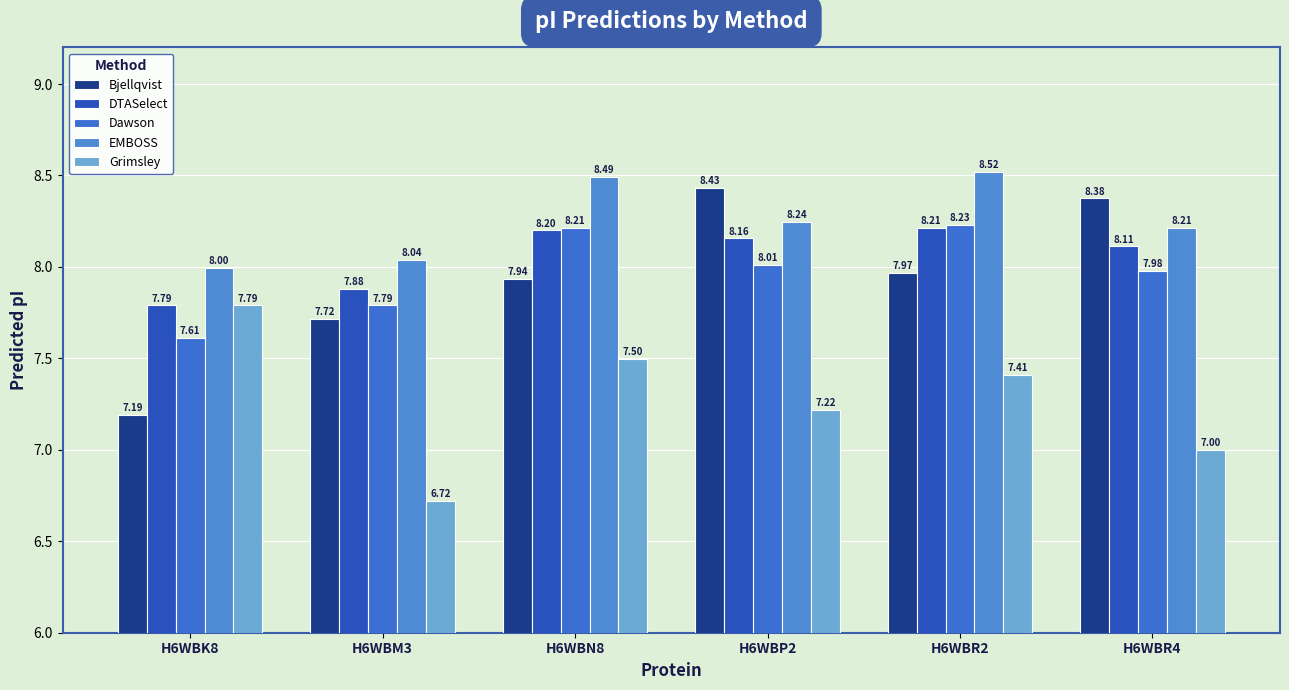

At how many categories does at least one series exceed 6?

6